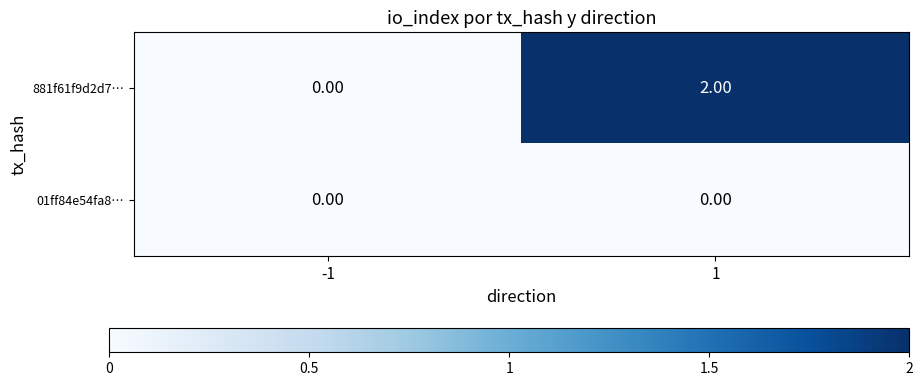

What is the spread (max minus min) of values at 1?

2